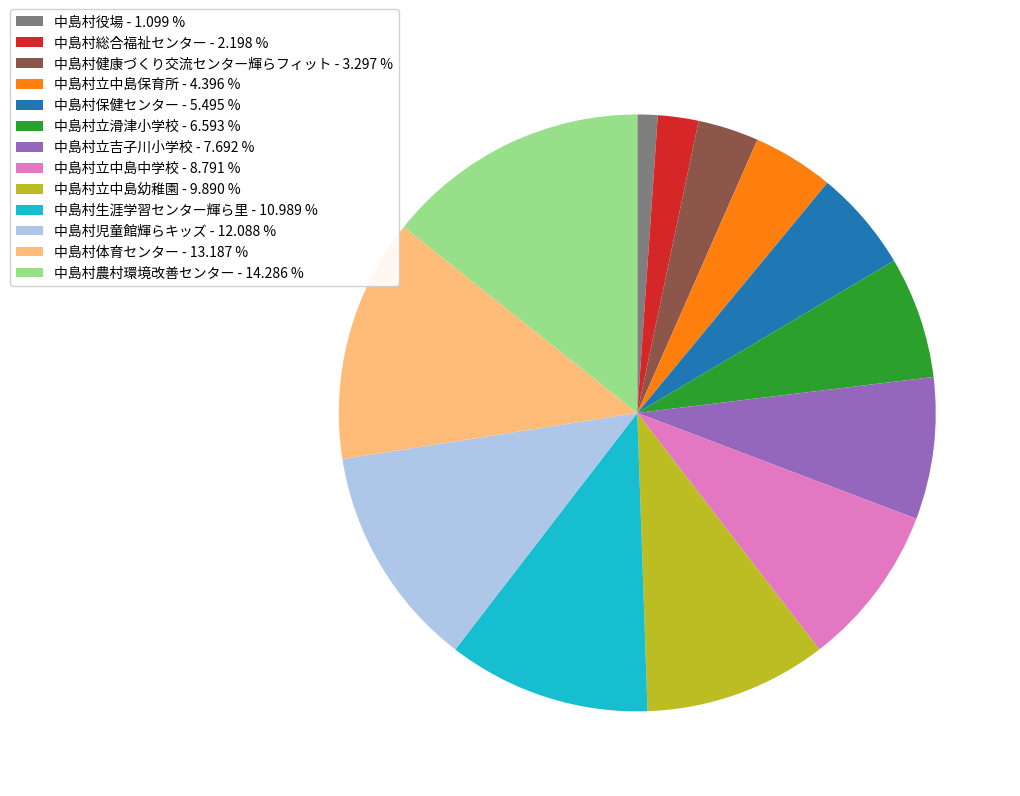

Is the sum of 中島村立滑津小学校 and 中島村健康づくり交流センター輝らフィット greater than half?

No